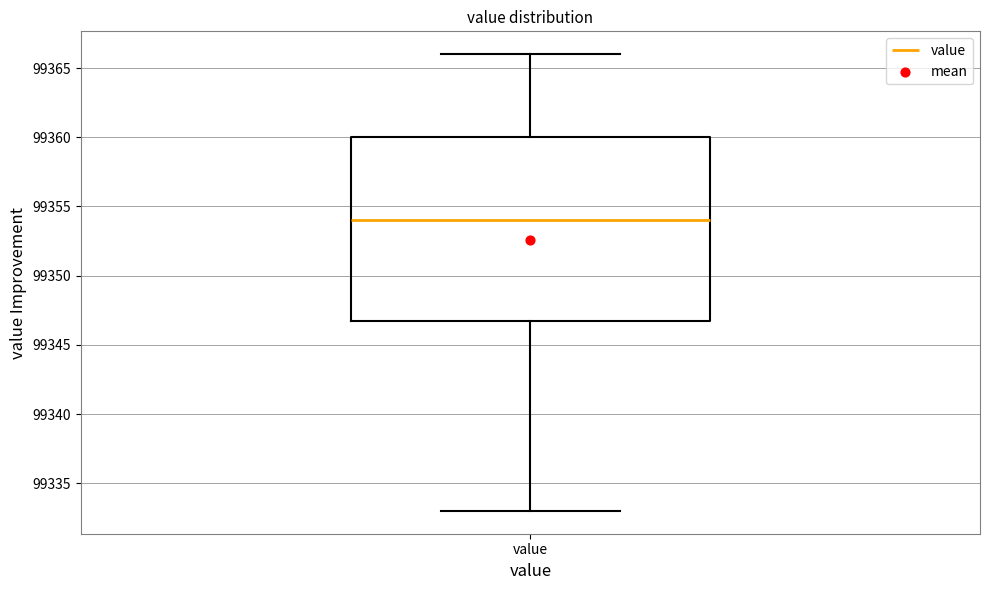

Transcribe this box plot: give where the median line is, the range the box spans, and where the two whiskers end, as read against the y-axis. The values are not printed on the chart, so give them approximately, as read against the axis.

median 99354, box 99347 to 99360, whiskers 99333 to 99366